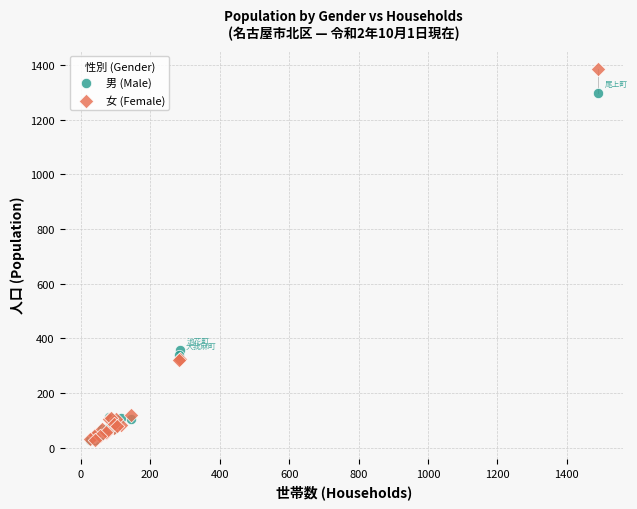

Across all series, what Y value is closest to 706?

357